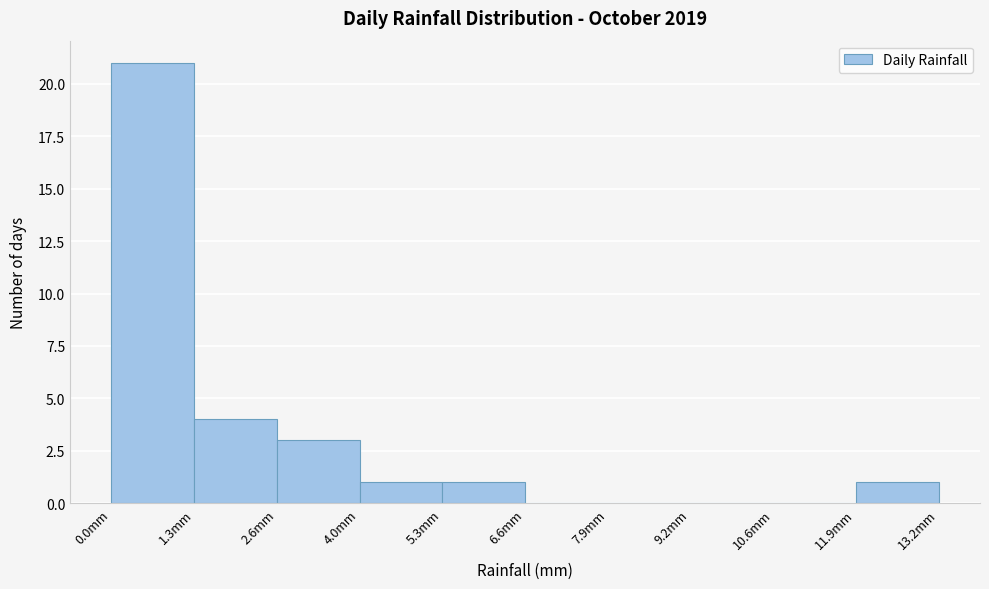

Reading left to right, list every bar in this chart as the range it spans on the x-axis followed by its height. Neither the bar edges nor the heights are printed on the chart, so give them approximately, as read against the axes.

0.00 to 1.32: 21
1.32 to 2.64: 4
2.64 to 3.96: 3
3.96 to 5.28: 1
5.28 to 6.60: 1
6.60 to 7.92: 0
7.92 to 9.24: 0
9.24 to 10.56: 0
10.56 to 11.88: 0
11.88 to 13.20: 1